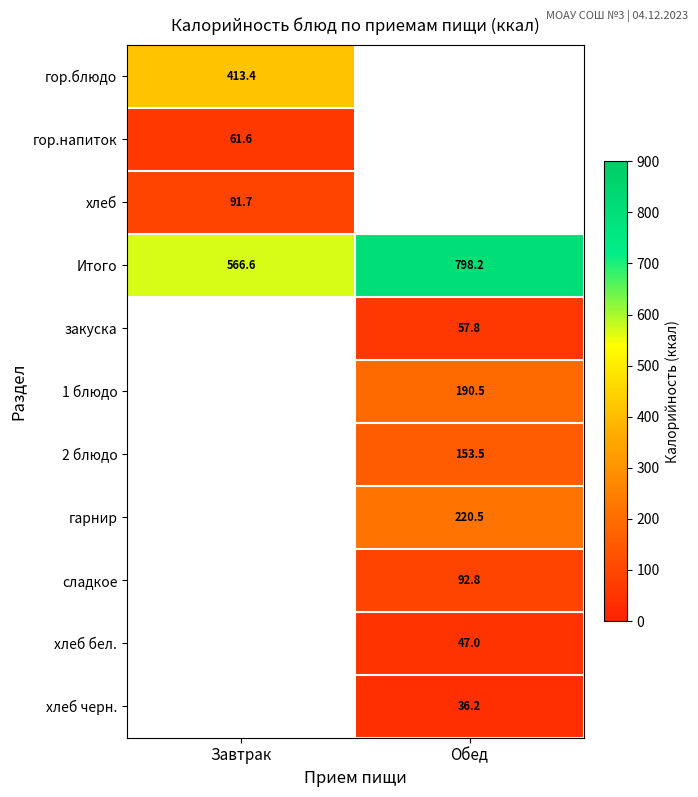

Is the value of хлеб бел. at Обед greater than the value of сладкое at Обед?

No